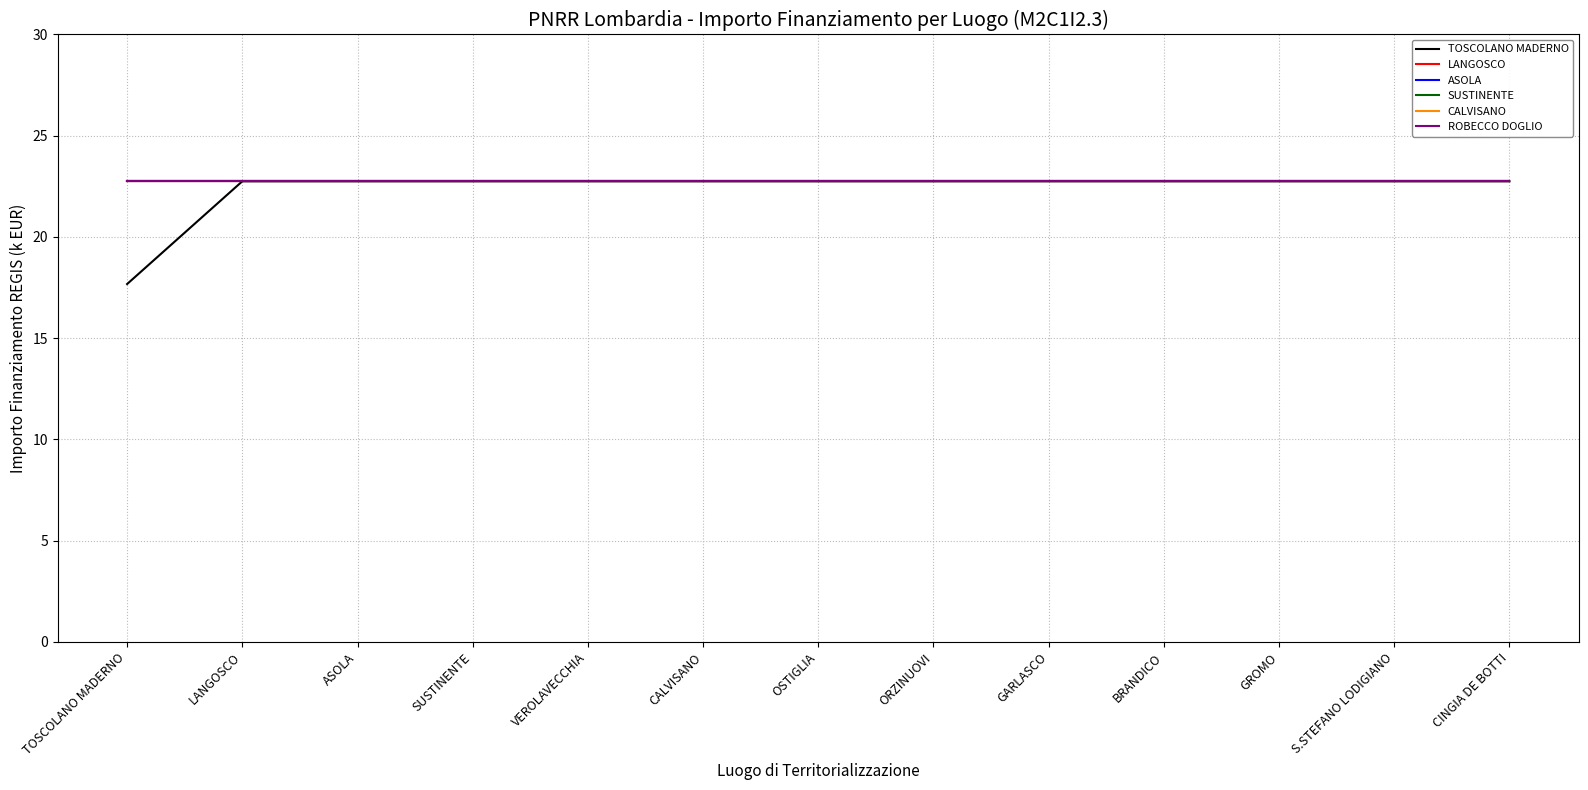

True or false: ASOLA and CALVISANO cross at least once.

False